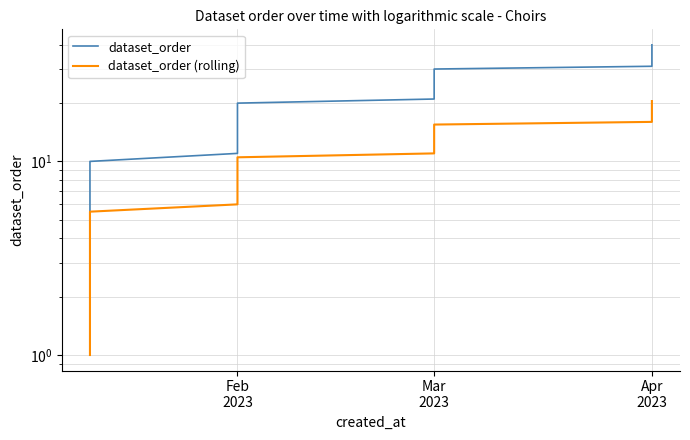

What is the difference between the dataset_order values at Feb 2023 and Mar 2023?

13.0